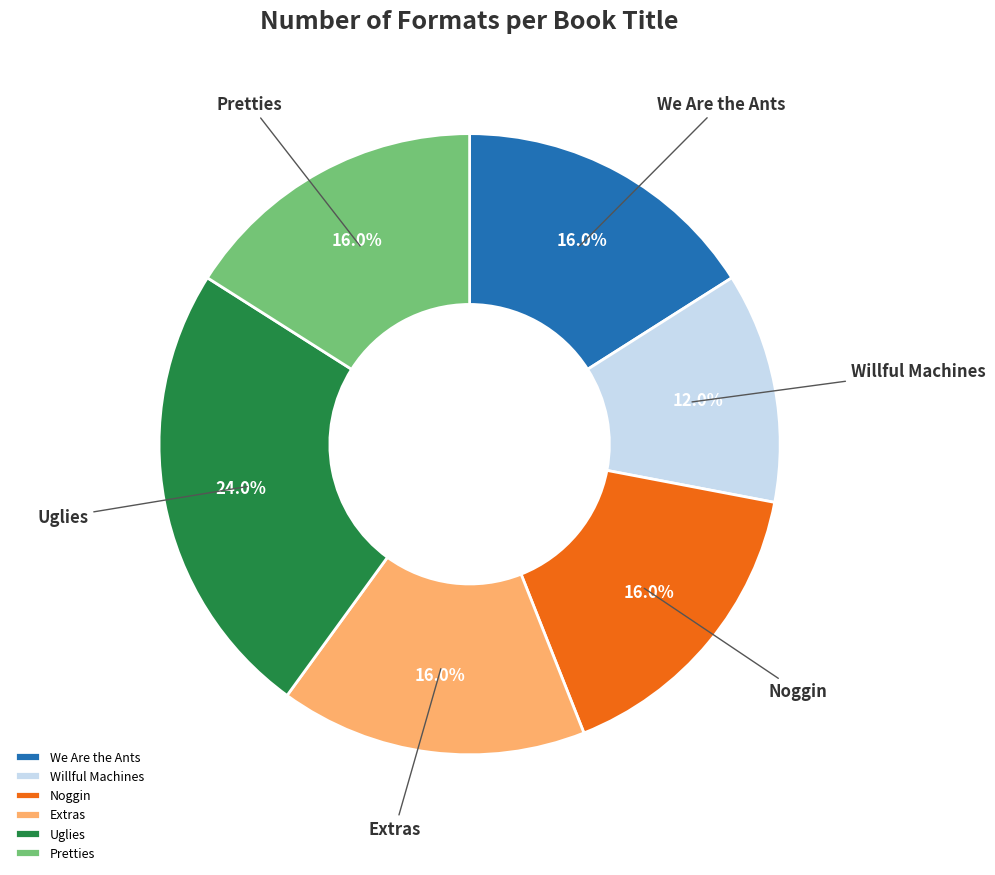

Is the sum of Willful Machines and We Are the Ants greater than half?

No